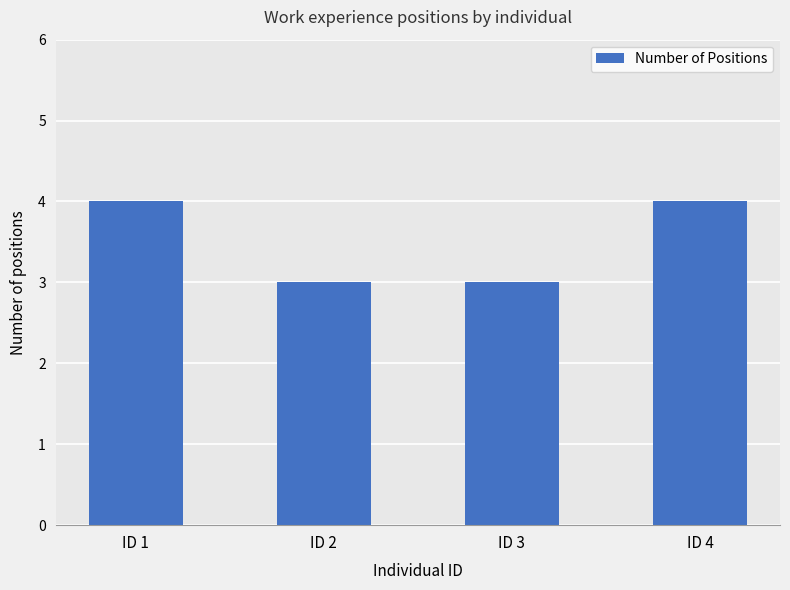

Reading left to right, extract all data points from this chart.

4	3	3	4